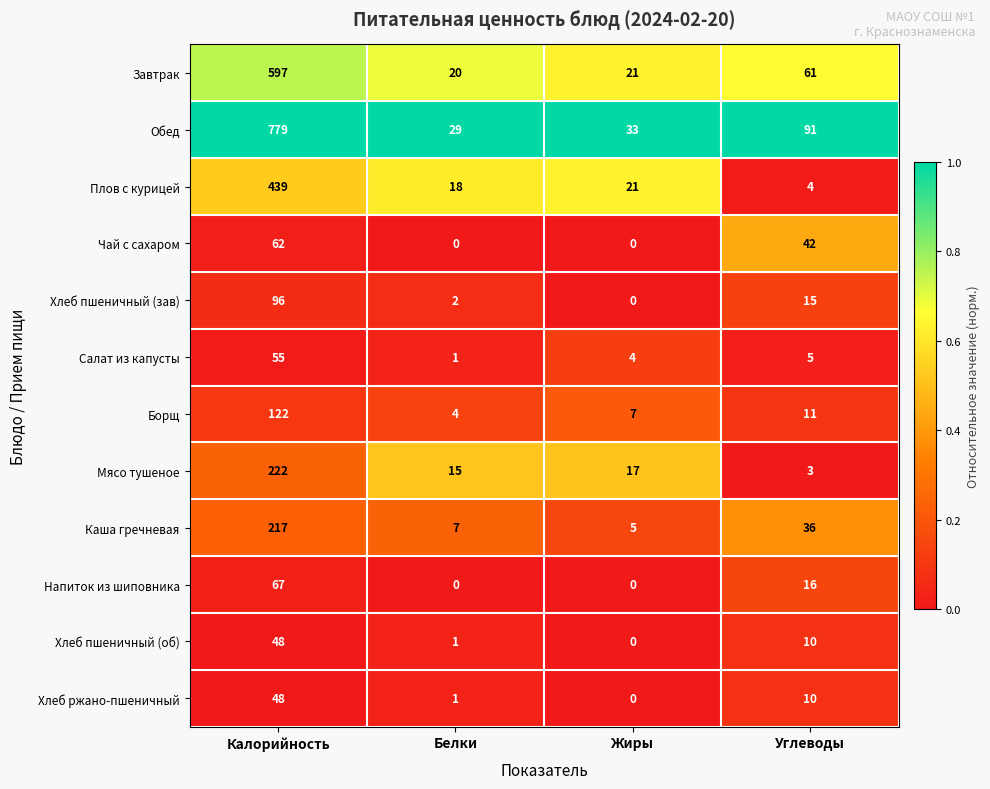

Rank the categories by Мясо тушеное value from highest to lowest.

Калорийность, Жиры, Белки, Углеводы